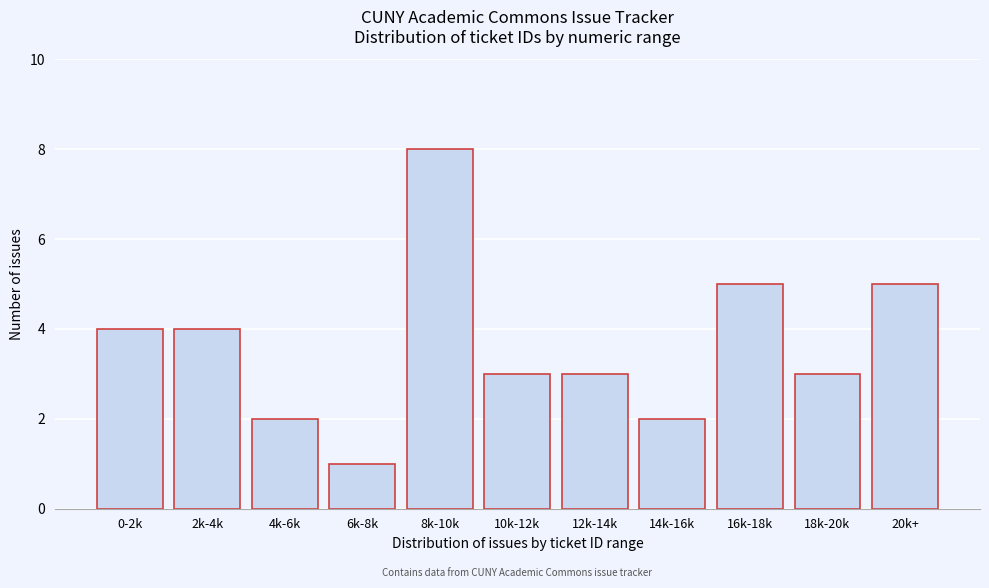

Reading left to right, transcribe all the data shown in this chart.

4	4	2	1	8	3	3	2	5	3	5